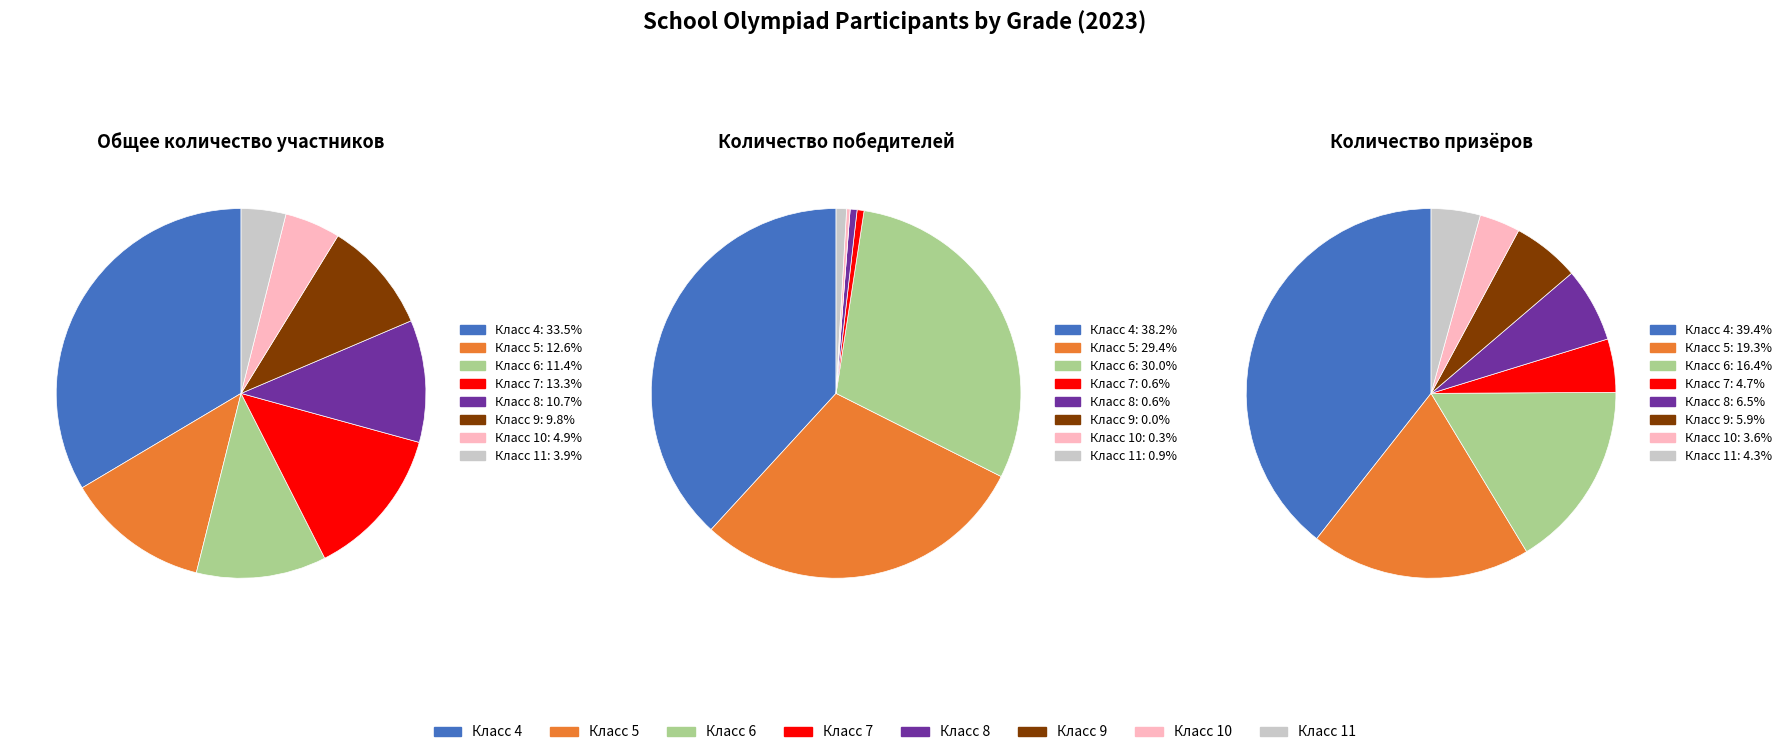

The 11 slice represents 1% of the pie. True or false?

True